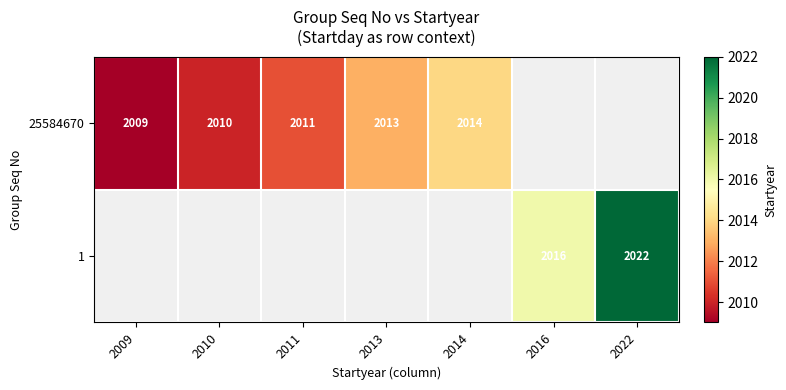

At how many categories does at least one series exceed 2016?

1